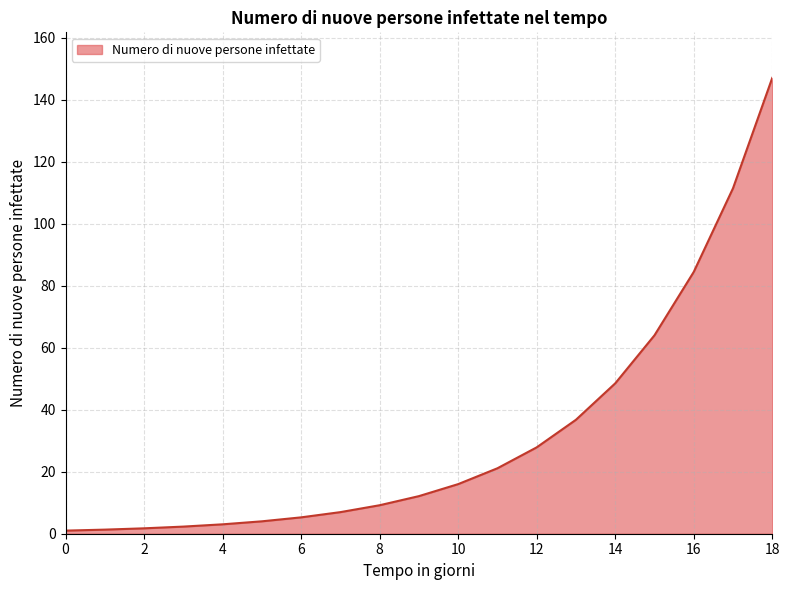

What is the maximum value shown in the chart?

147.0